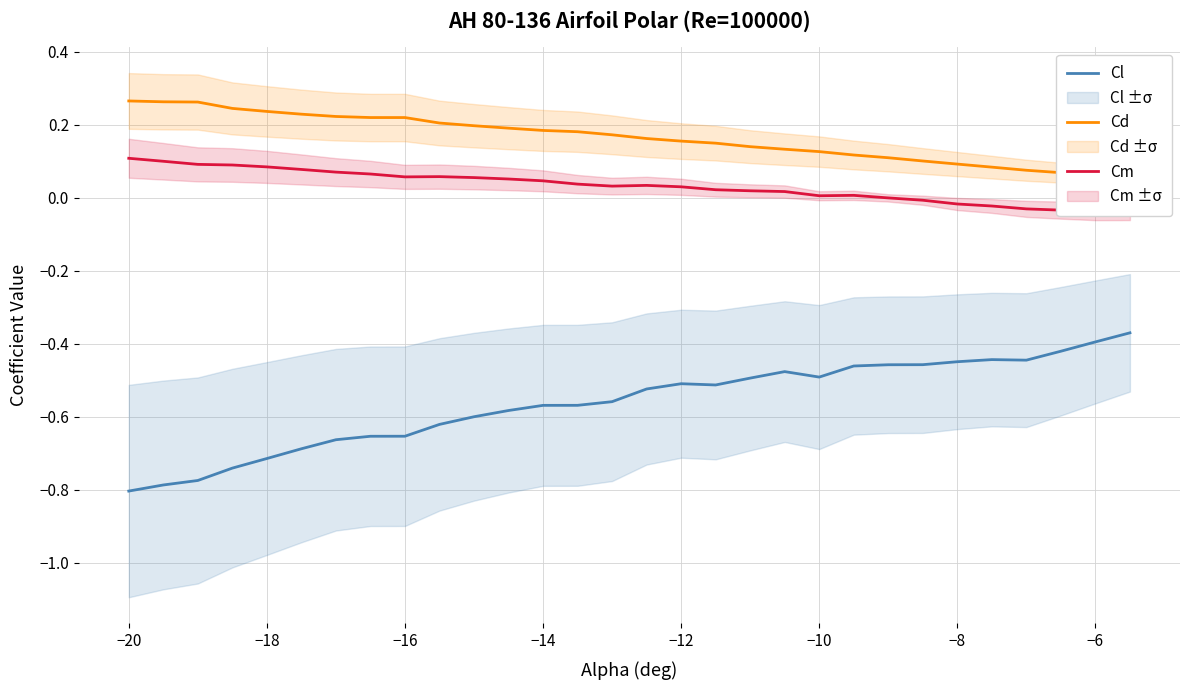

Reading left to right, transcribe all the data shown in this chart.

Cl: -0.8	-0.8	-0.8	-0.7	-0.7	-0.7	-0.7	-0.7	-0.7	-0.6	-0.6	-0.6	-0.6	-0.6	-0.6	-0.5	-0.5	-0.5	-0.5	-0.5	-0.5	-0.5	-0.5	-0.5	-0.4	-0.4	-0.4	-0.4	-0.4	-0.4
Cd: 0.3	0.3	0.3	0.2	0.2	0.2	0.2	0.2	0.2	0.2	0.2	0.2	0.2	0.2	0.2	0.2	0.2	0.1	0.1	0.1	0.1	0.1	0.1	0.1	0.1	0.1	0.1	0.1	0.1	0.1
Cm: 0.1	0.1	0.1	0.1	0.1	0.1	0.1	0.1	0.1	0.1	0.1	0.1	0.0	0.0	0.0	0.0	0.0	0.0	0.0	0.0	0.0	0.0	-0.0	-0.0	-0.0	-0.0	-0.0	-0.0	-0.0	-0.0